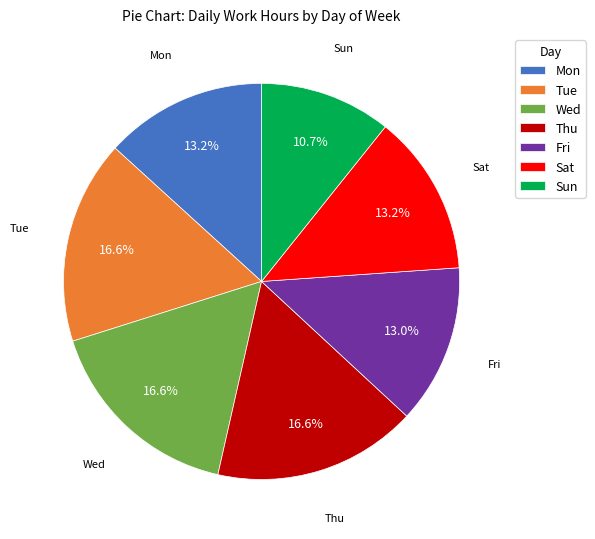

Do Sat and Tue together represent more than half of the pie?

No